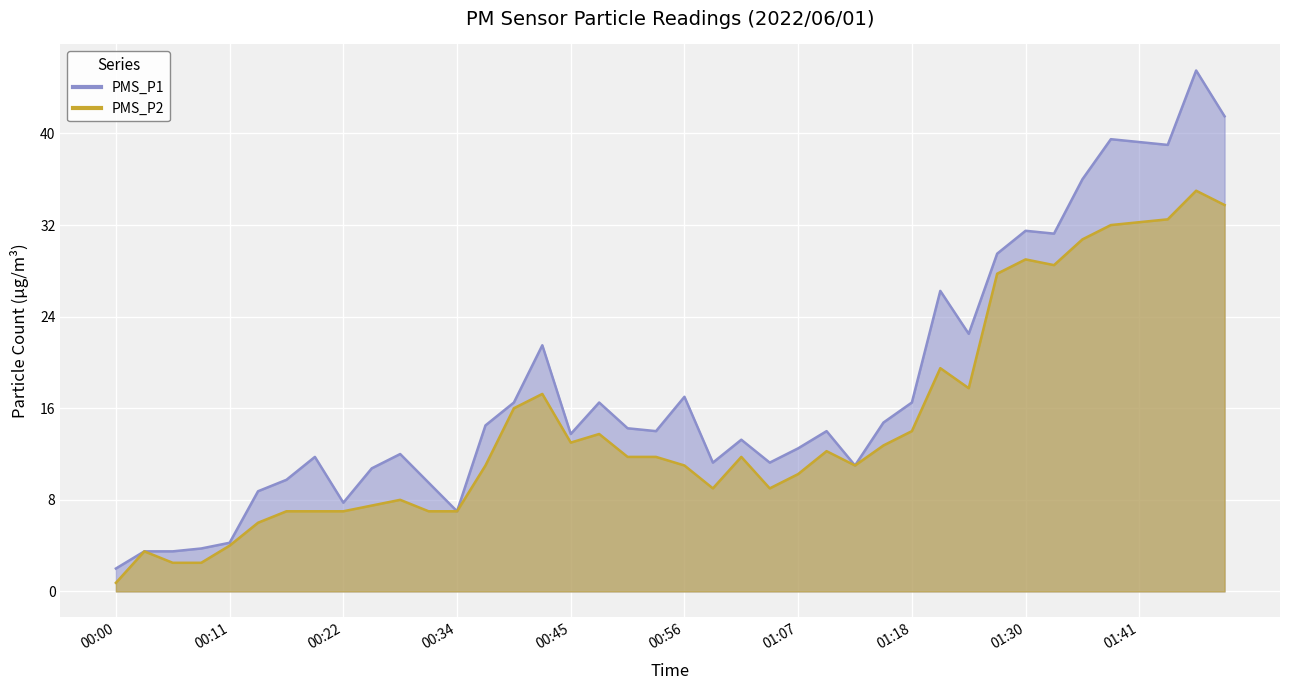

At which label does PMS_P2 first exceed 11?

00:39